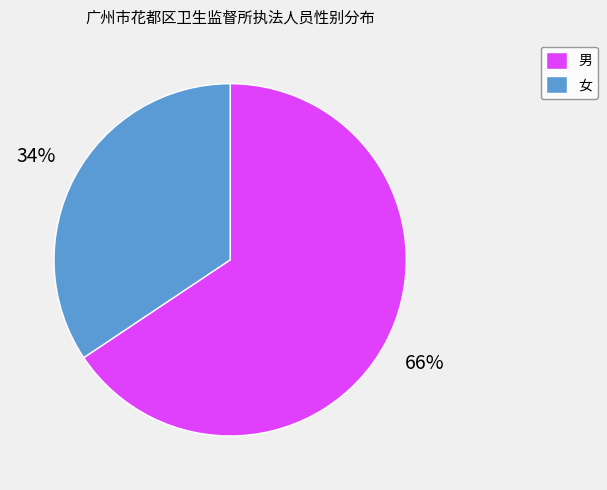

How many segments does this pie chart have?

2